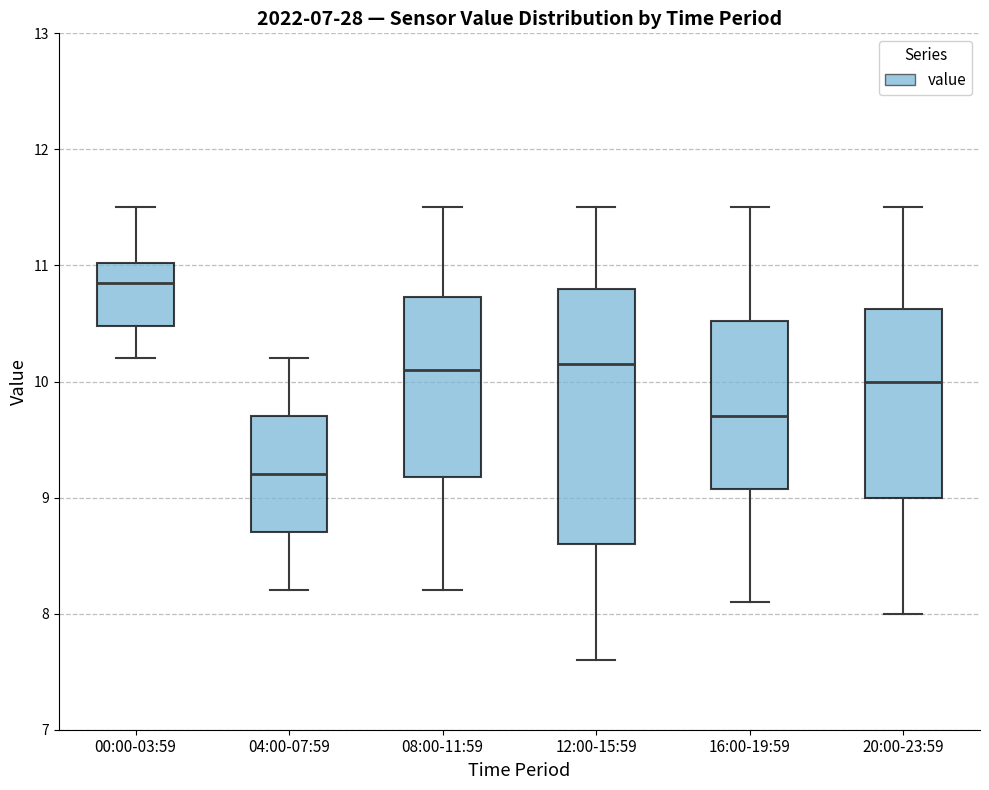

Where does the upper whisker of the box for 20:00-23:59 end on the y-axis? The values are not printed on the chart, so give them approximately, as read against the axis.

11.5